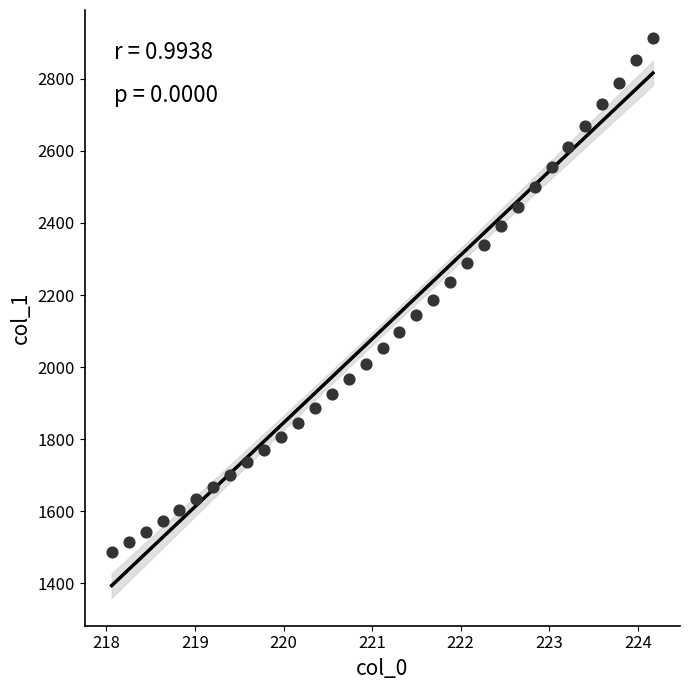

What is the range of X values (max minus min)?

6.1